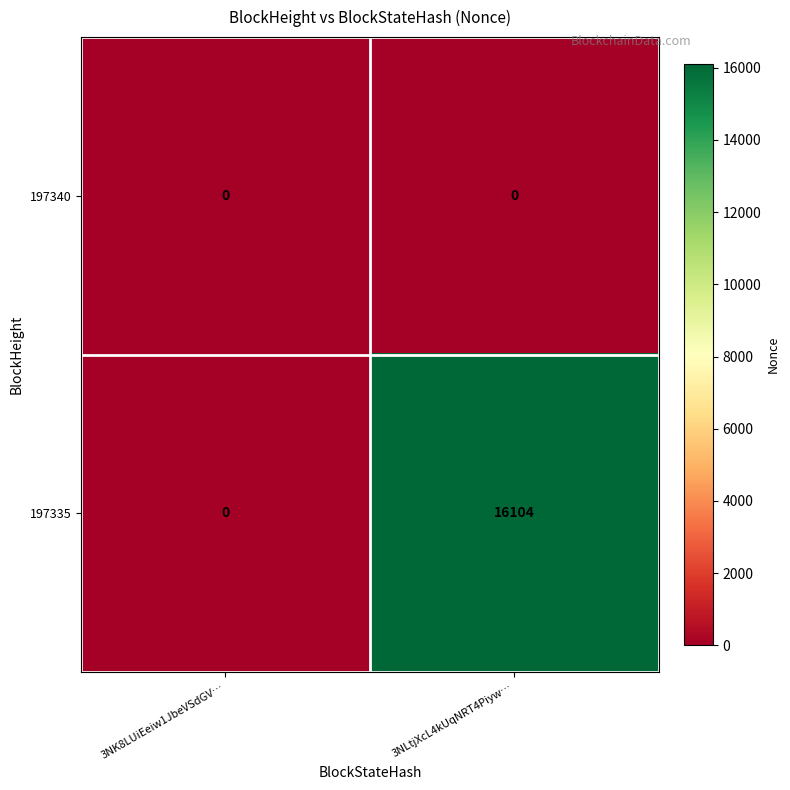

What is the average value of the 197335 series?

8052